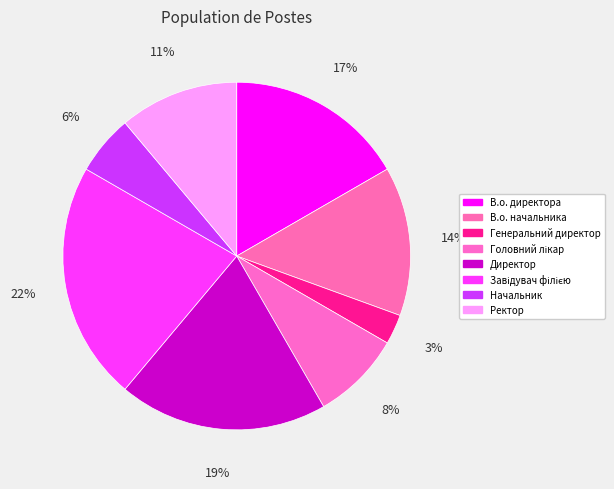

Count the number of slices in the pie.

8